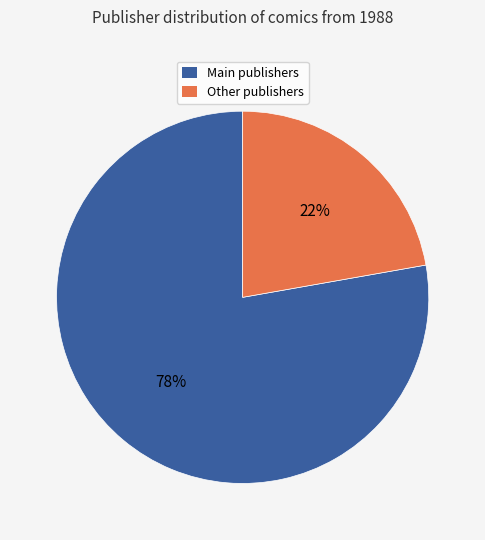

Is there a majority slice in this chart?

Yes